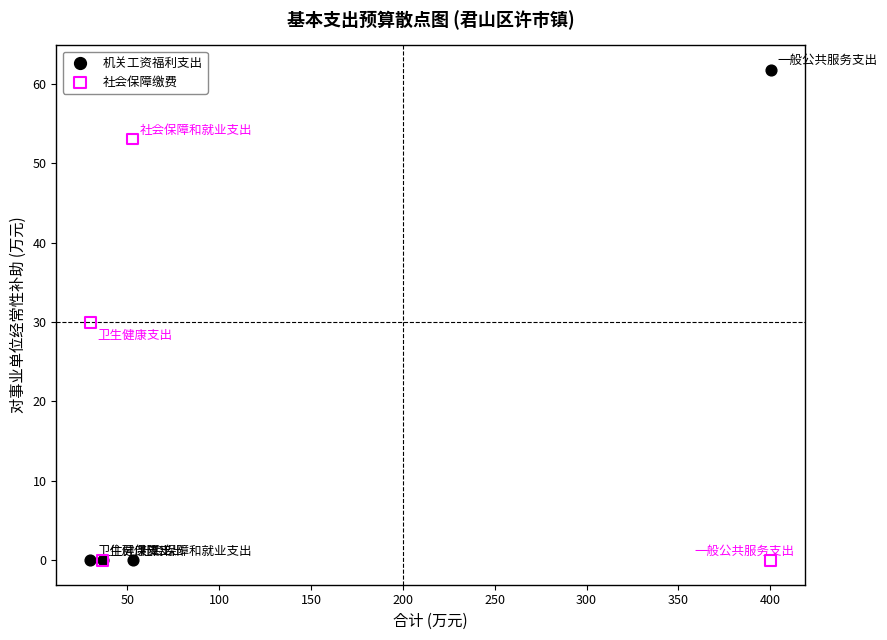

In the 社会保障缴费 series, what Y value is closest to 26?

29.9